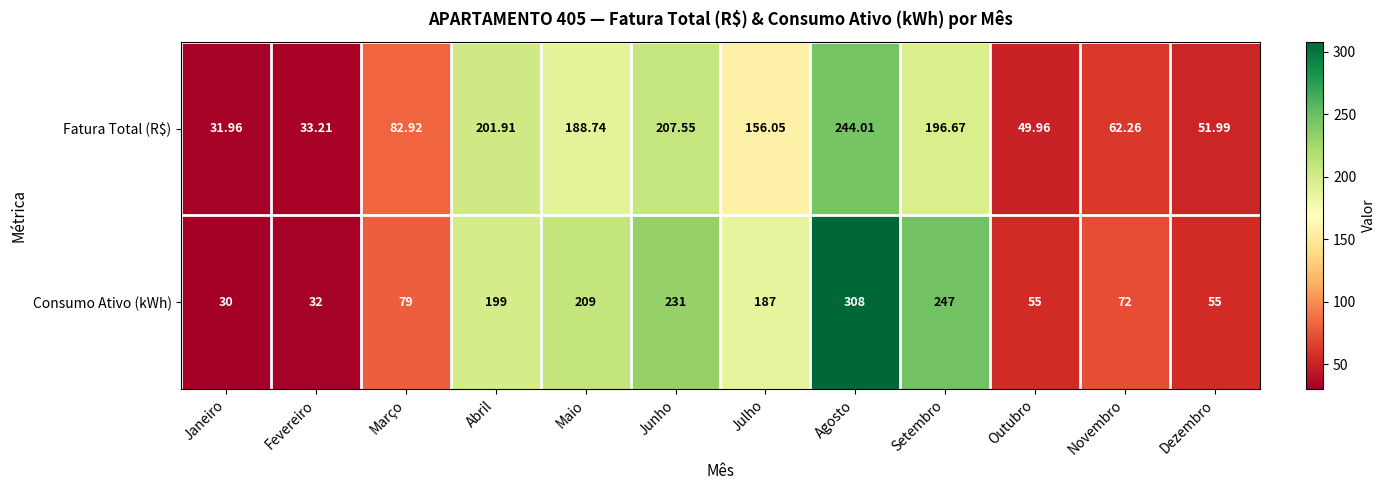

At which category does the chart reach its minimum across all series?

Janeiro